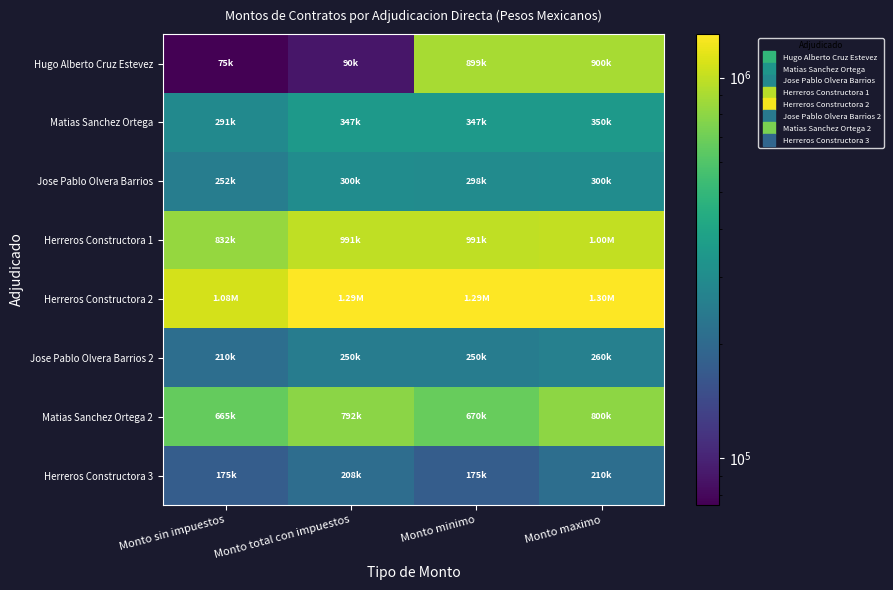

Reading left to right, transcribe all the data shown in this chart.

Hugo Alberto Cruz Estevez: Monto sin impuestos=75499.2	Monto total con impuestos=89880.0	Monto minimo=899000.0	Monto maximo=900000.0
Matias Sanchez Ortega: Monto sin impuestos=291088.6	Monto total con impuestos=346534.0	Monto minimo=347000.0	Monto maximo=350000.0
Jose Pablo Olvera Barrios: Monto sin impuestos=252000.0	Monto total con impuestos=300000.0	Monto minimo=298000.0	Monto maximo=300000.0
Herreros Constructora 1: Monto sin impuestos=832440.0	Monto total con impuestos=991000.0	Monto minimo=991000.0	Monto maximo=1000000.0
Herreros Constructora 2: Monto sin impuestos=1081188.1	Monto total con impuestos=1287128.7	Monto minimo=1288000.0	Monto maximo=1300000.0
Jose Pablo Olvera Barrios 2: Monto sin impuestos=210000.0	Monto total con impuestos=250000.0	Monto minimo=250000.0	Monto maximo=260000.0
Matias Sanchez Ortega 2: Monto sin impuestos=665346.5	Monto total con impuestos=792079.2	Monto minimo=670000.0	Monto maximo=800000.0
Herreros Constructora 3: Monto sin impuestos=174653.5	Monto total con impuestos=207920.8	Monto minimo=175000.0	Monto maximo=210000.0